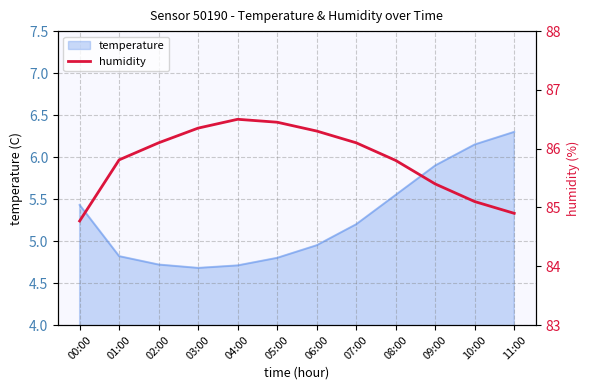

At which label is temperature closest to 5?

06:00